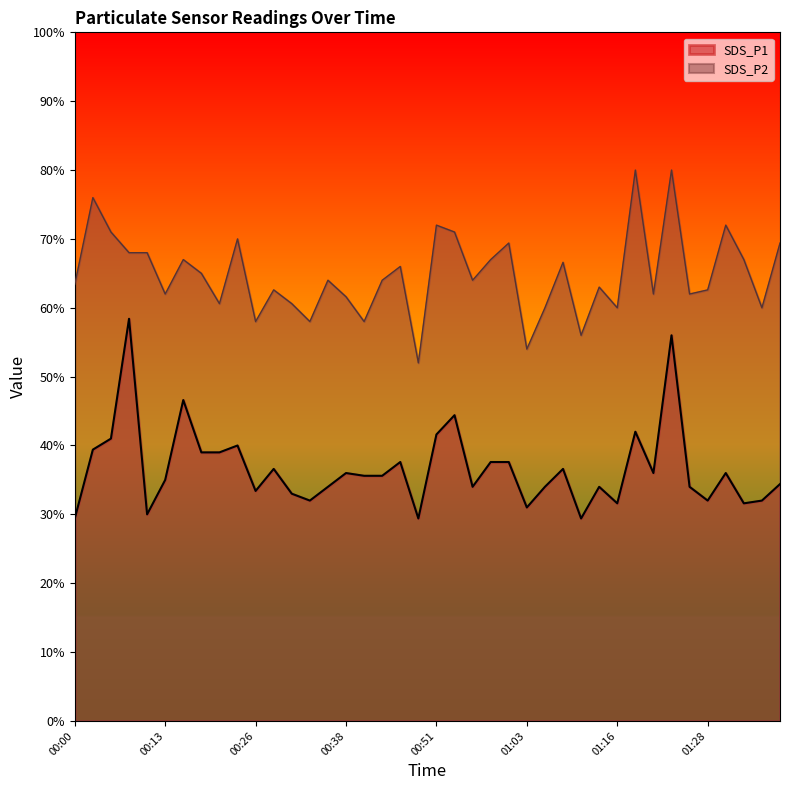

Reading left to right, transcribe all the data shown in this chart.

SDS_P1: 29.4	39.4	41.0	58.4	30.0	35.0	46.6	39.0	39.0	40.0	33.4	36.6	33.0	32.0	34.0	36.0	35.6	35.6	37.6	29.4	41.6	44.4	34.0	37.6	37.6	31.0	34.0	36.6	29.4	34.0	31.6	42.0	36.0	56.0	34.0	32.0	36.0	31.6	32.0	34.4
SDS_P2: 63.4	76.0	71.0	68.0	68.0	62.0	67.0	65.0	60.6	70.0	58.0	62.6	60.6	58.0	64.0	61.6	58.0	64.0	66.0	52.0	72.0	71.0	64.0	67.0	69.4	54.0	60.0	66.6	56.0	63.0	60.0	80.0	62.0	80.0	62.0	62.6	72.0	67.0	60.0	69.4